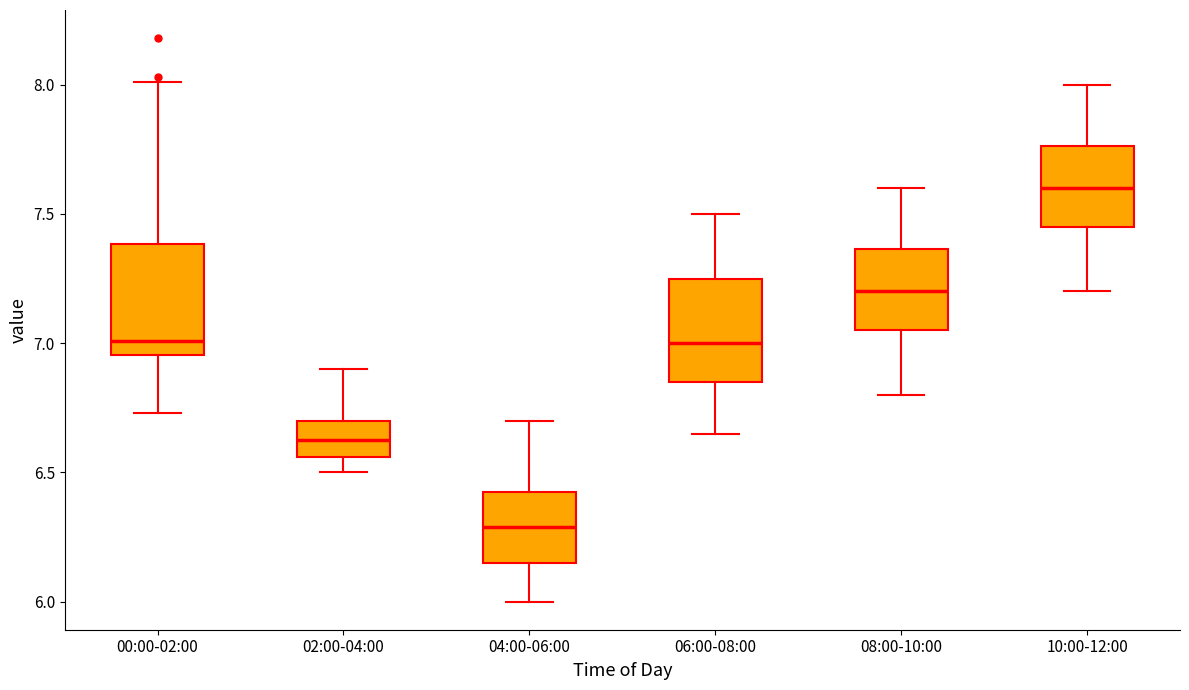

Where does the upper whisker of the box for 04:00-06:00 end on the y-axis? The values are not printed on the chart, so give them approximately, as read against the axis.

6.70